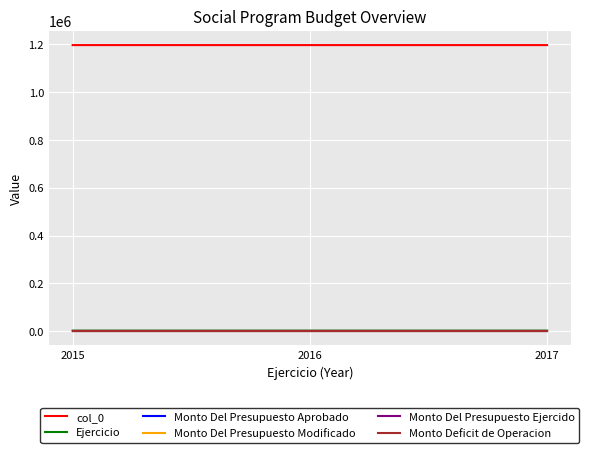

Rank the series at 2017 from highest to lowest value.

col_0, Ejercicio, Monto Del Presupuesto Aprobado, Monto Del Presupuesto Modificado, Monto Del Presupuesto Ejercido, Monto Deficit de Operacion